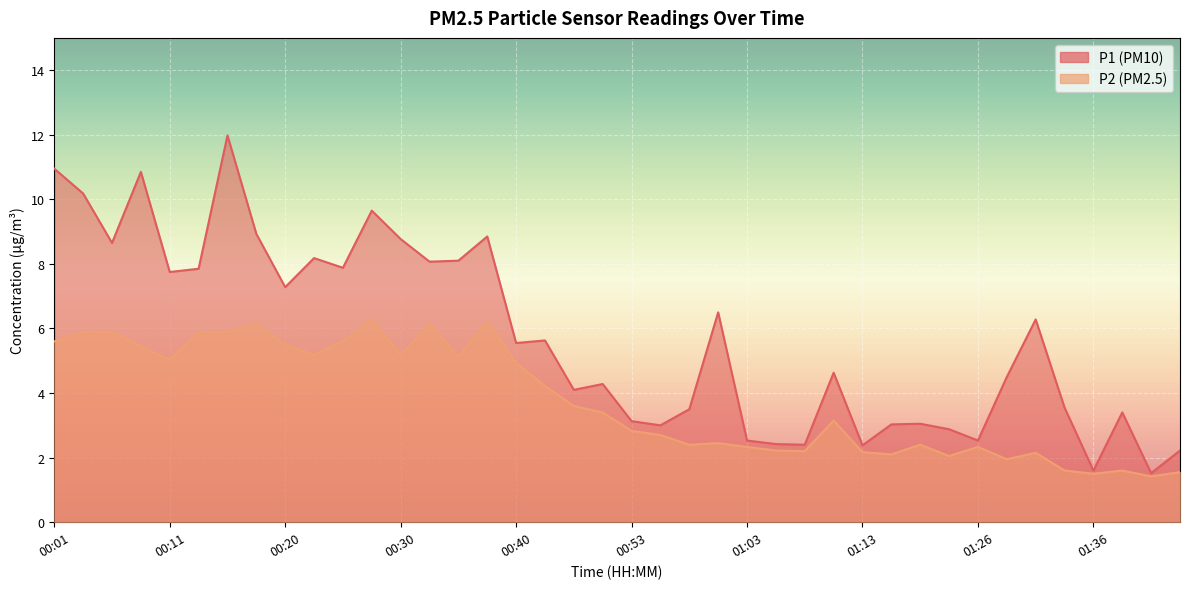

Rank the categories by P1 value from highest to lowest.

00:16, 00:01, 00:08, 00:03, 00:28, 00:18, 00:38, 00:30, 00:06, 00:23, 00:35, 00:33, 00:25, 00:13, 00:11, 00:20, 01:01, 01:31, 00:43, 00:40, 01:11, 01:29, 00:50, 00:45, 01:34, 00:58, 01:39, 00:53, 01:18, 01:16, 00:56, 01:24, 01:03, 01:26, 01:06, 01:08, 01:13, 01:44, 01:36, 01:41